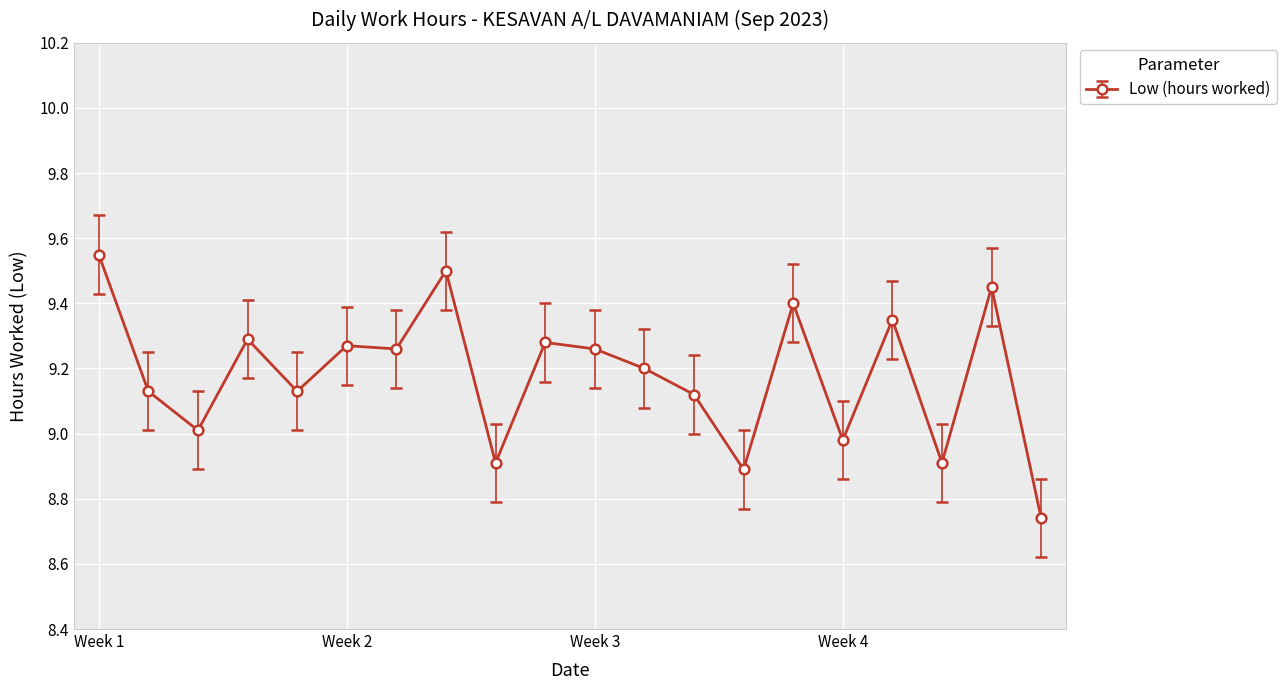

What is the difference between the maximum and minimum values?

0.8